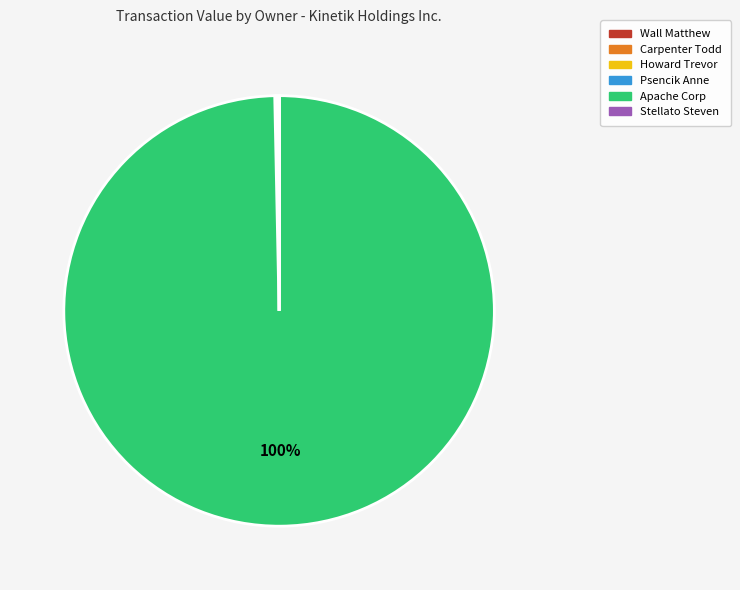

What is the largest slice in the pie chart?

Apache Corp